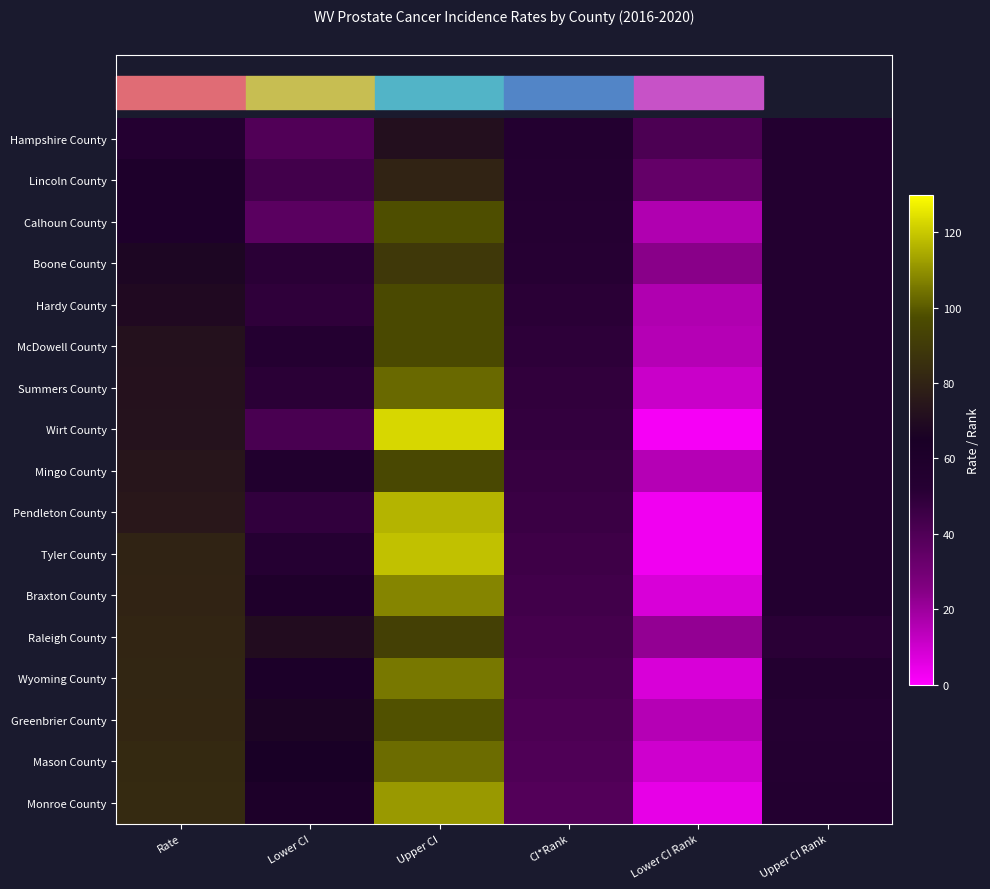

List the series in order of their peak value, highest first.

Wirt County, Tyler County, Pendleton County, Monroe County, Braxton County, Wyoming County, Mason County, Summers County, Greenbrier County, Calhoun County, Hardy County, McDowell County, Mingo County, Raleigh County, Boone County, Lincoln County, Hampshire County